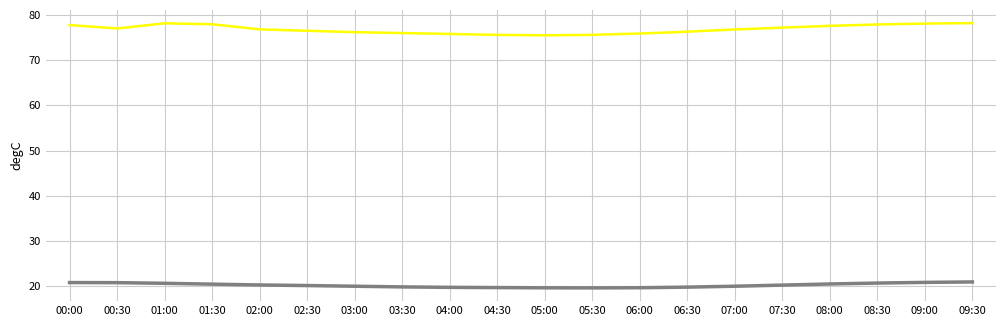

What position from the right is 01:00?

18